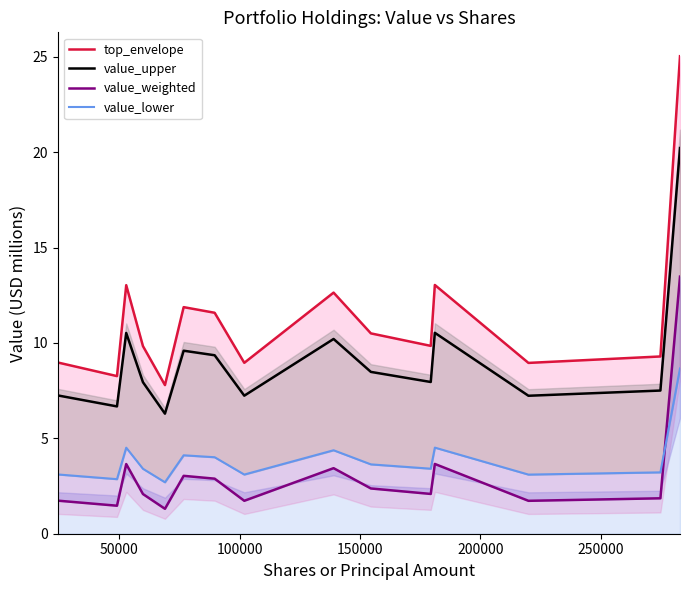

What are all the series names shown in the legend?

top_envelope, value_upper, value_weighted, value_lower